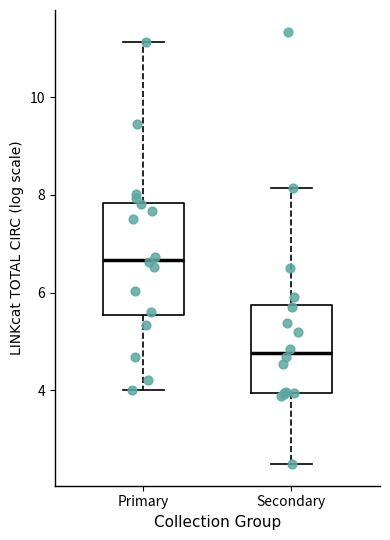

Reading left to right, read every box against the y-axis: the position of its median line, the range the box covers, and the ends of its whiskers. The values are not printed on the chart, so give them approximately, as read against the axis.

Primary: median 6.6, box 5.6 to 7.8, whiskers 4.0 to 11.2
Secondary: median 4.8, box 4.0 to 5.8, whiskers 2.4 to 8.2